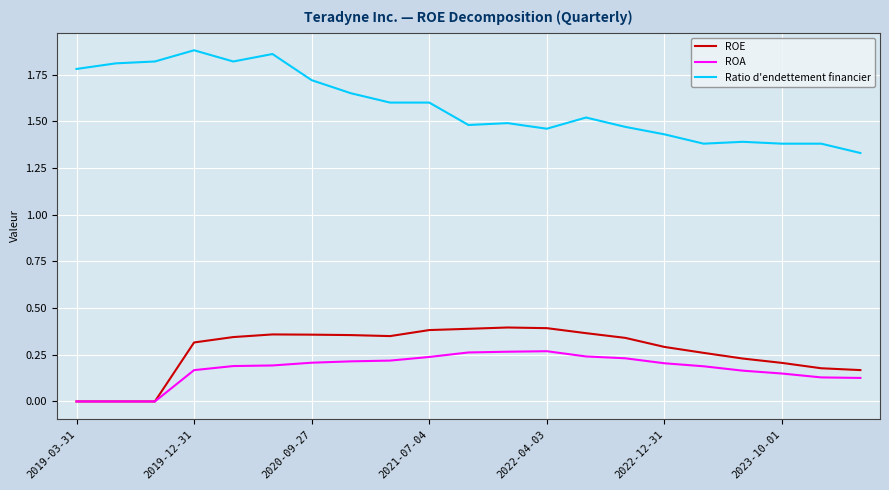

True or false: Ratio d'endettement financier and ROA cross at least once.

False